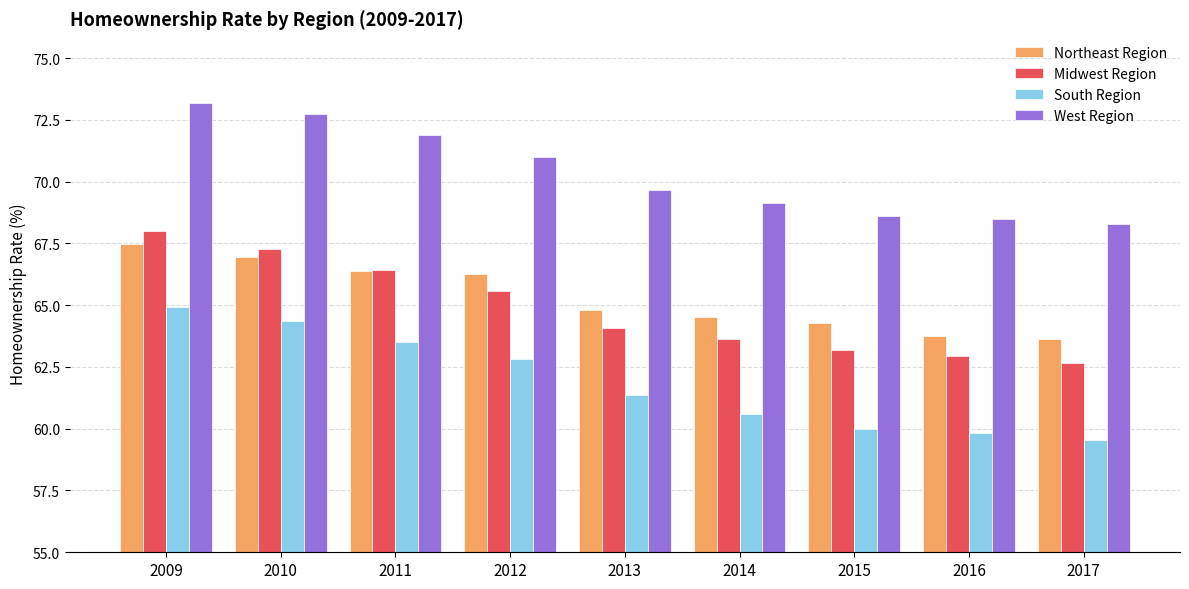

At 2014, list the series in order from largest to smallest.

West Region, Northeast Region, Midwest Region, South Region